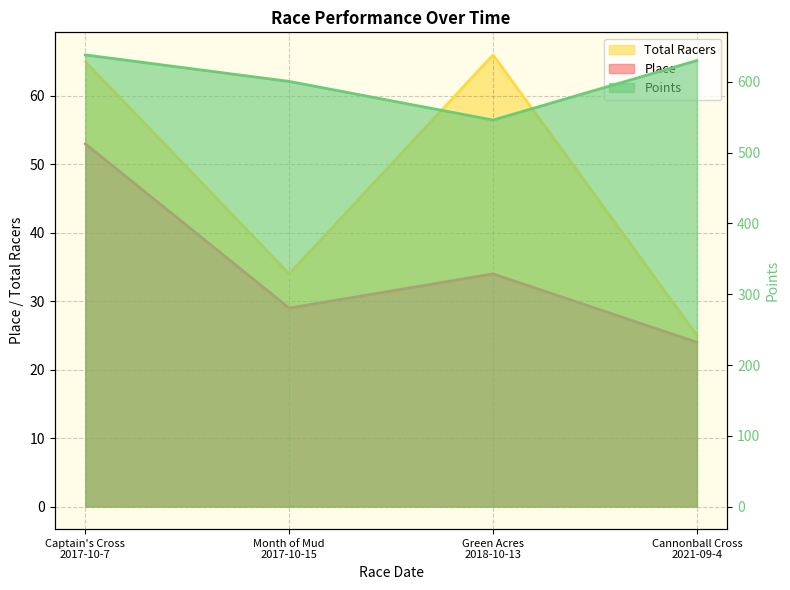

What is the average value of the Total Racers series?

47.5